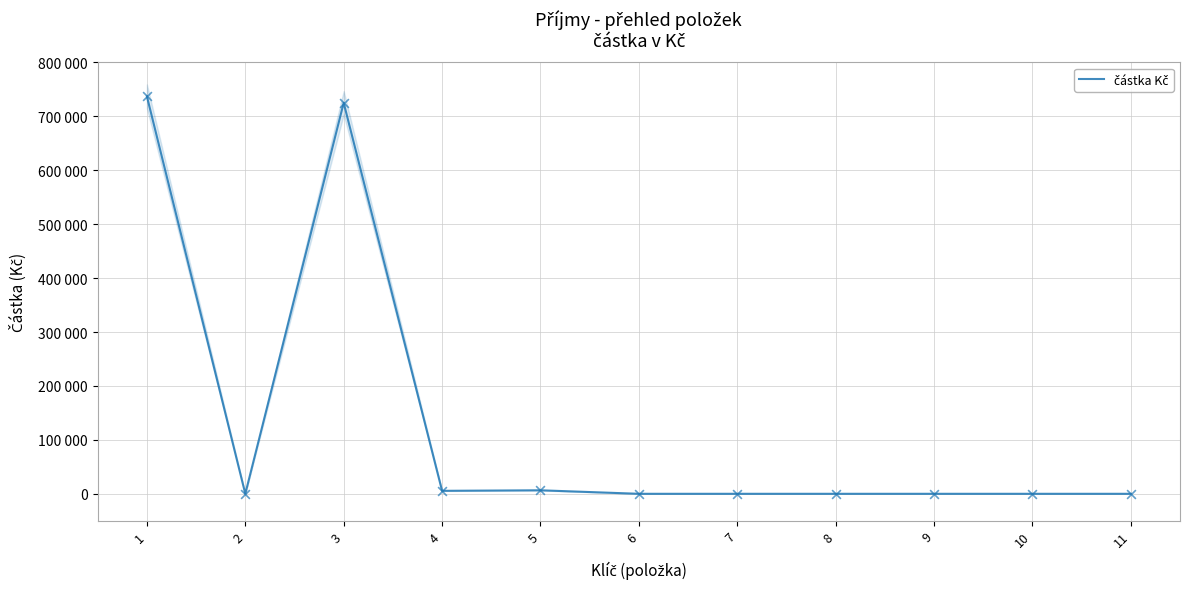

What is the change in value from 1 to 5?

-730500